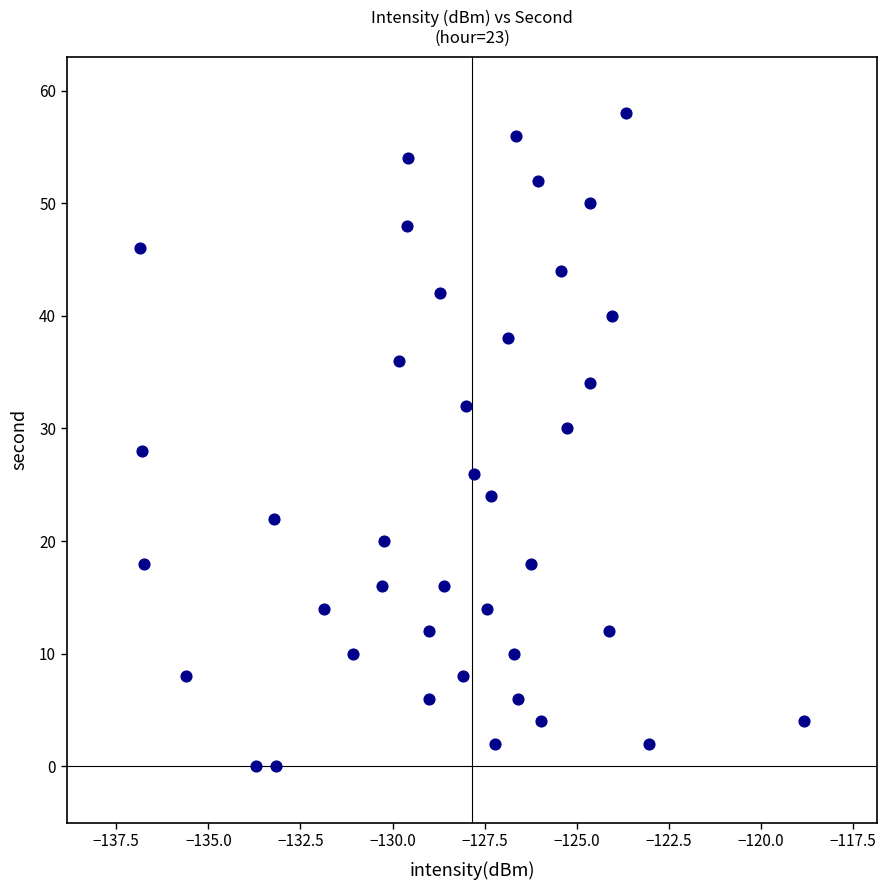

What is the range of Y values (max minus min)?

58